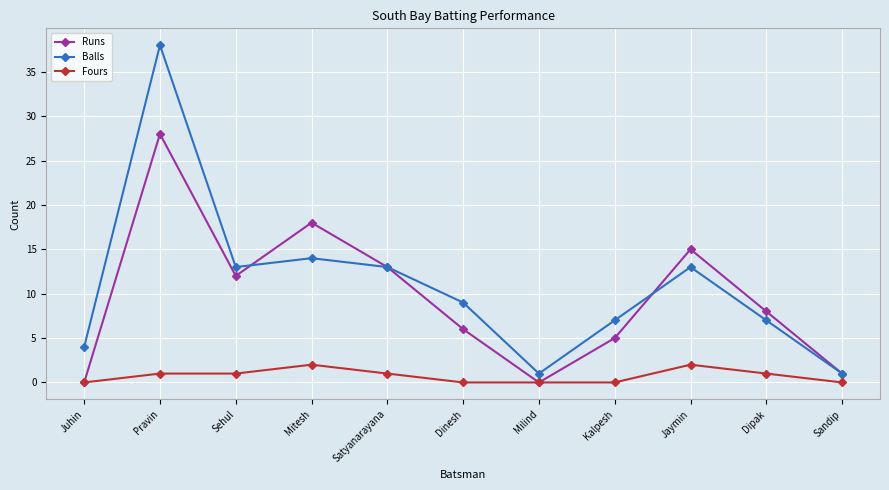

What is the sum of all Balls values?

120